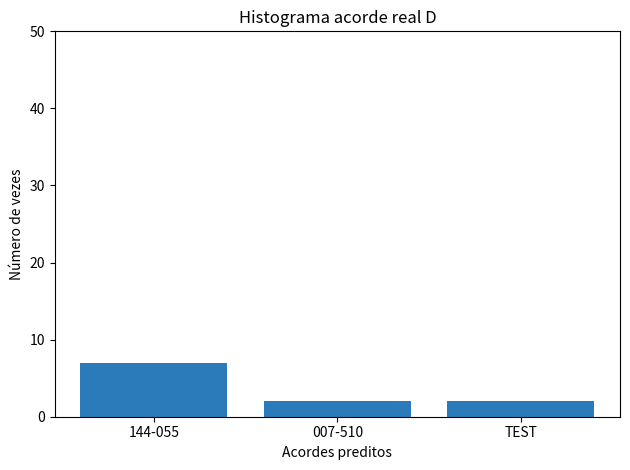

What is the sum of the values at 007-510 and TEST?

4